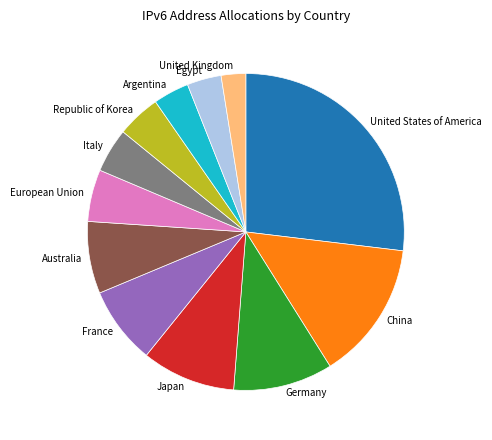

What is the largest slice in the pie chart?

United States of America